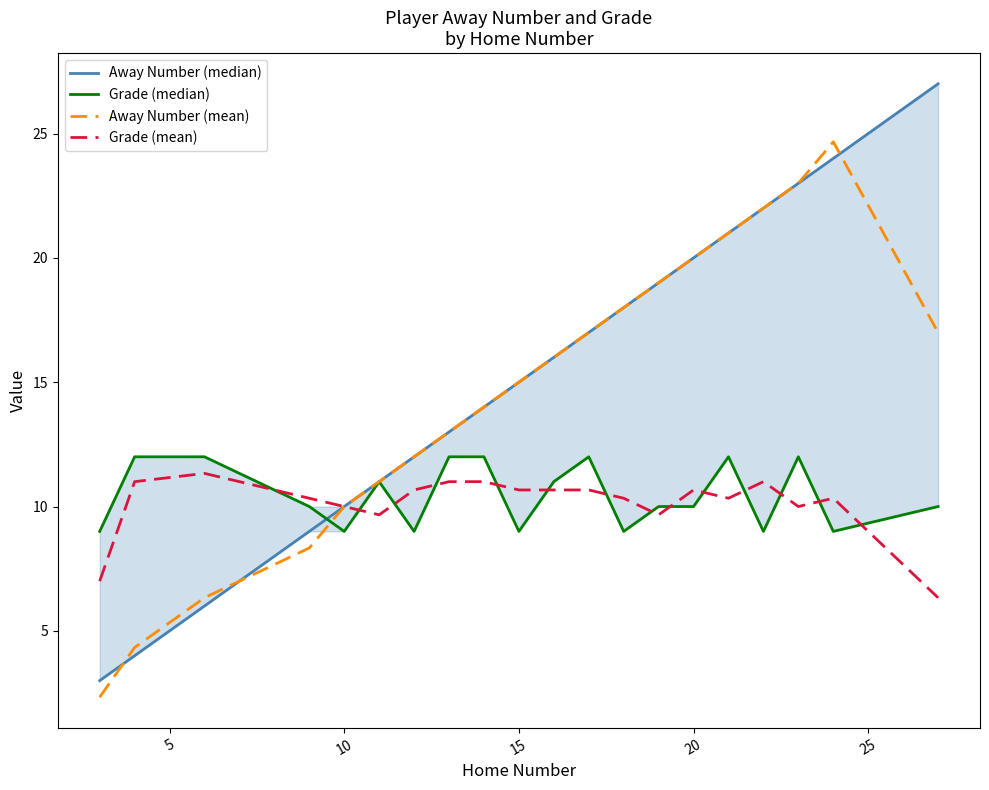

How many data points in Grade (mean) are above 10?

14